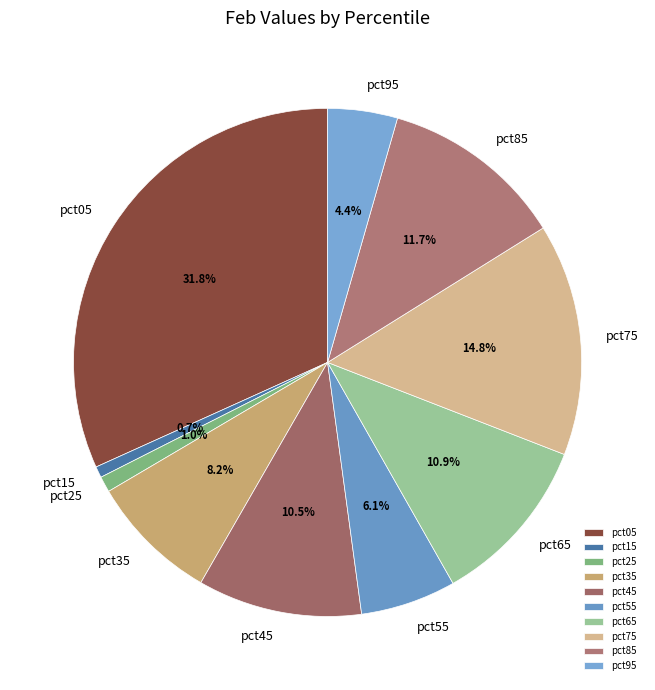

How many slices are in this pie chart?

10